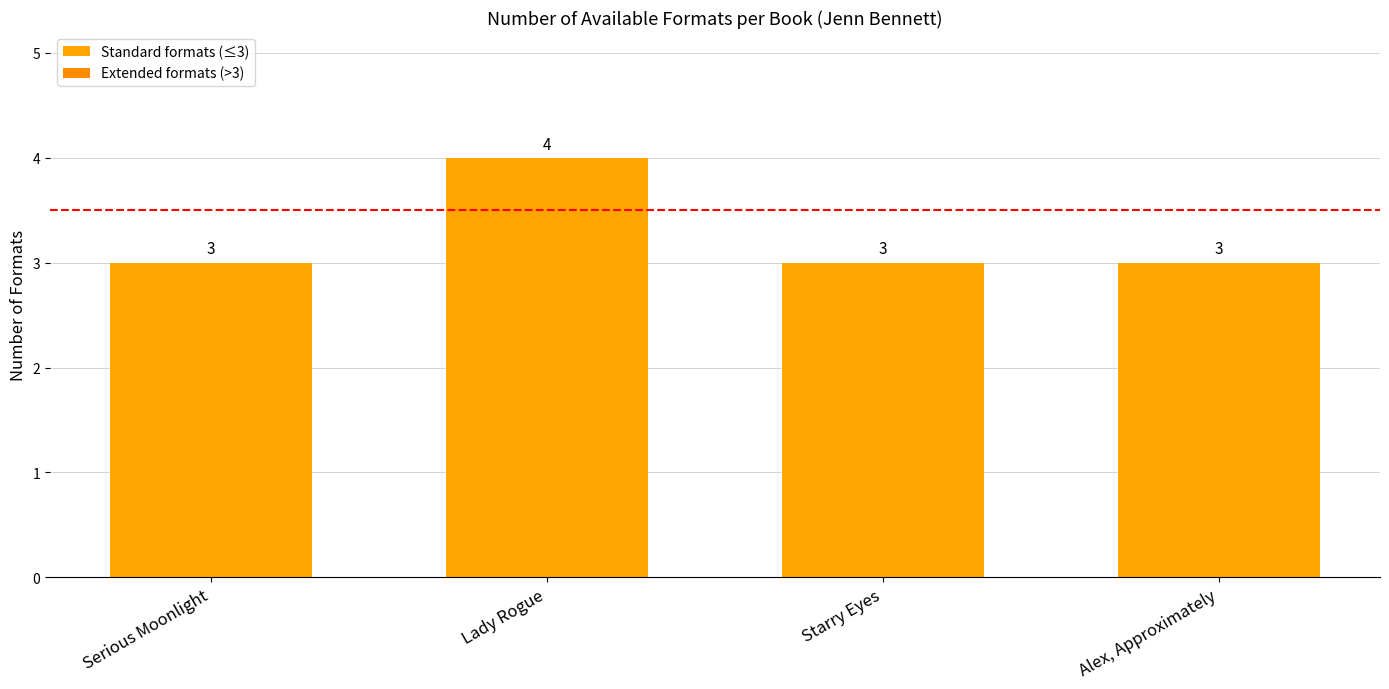

What is the smallest value displayed?

3